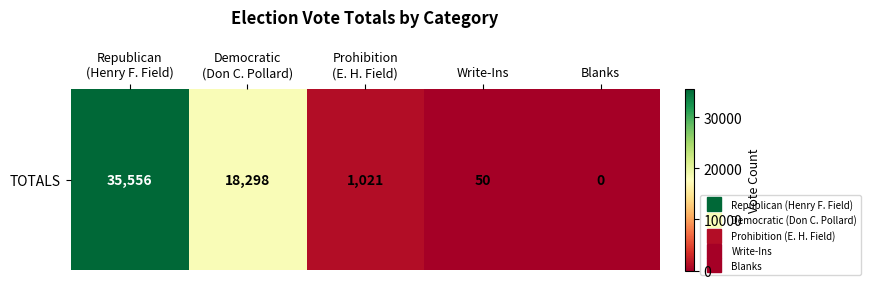

What is the sum of the values at Democratic
(Don C. Pollard) and Republican
(Henry F. Field)?

53854